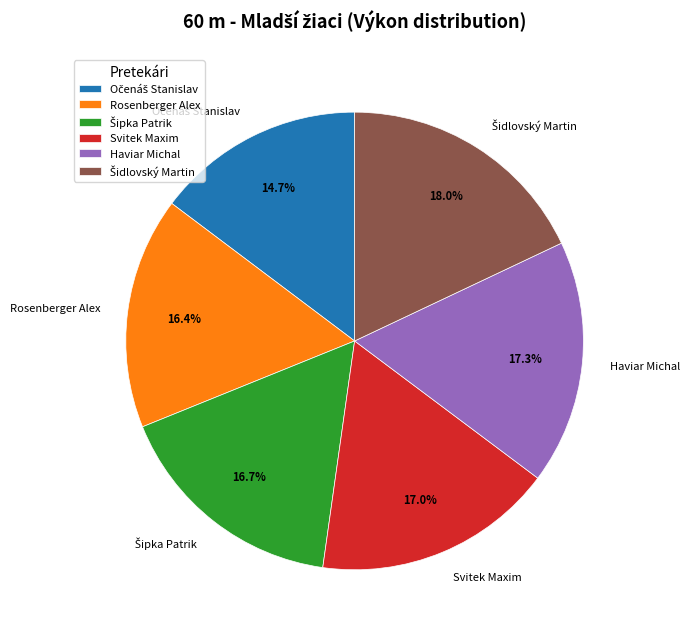

Is there a majority slice in this chart?

No